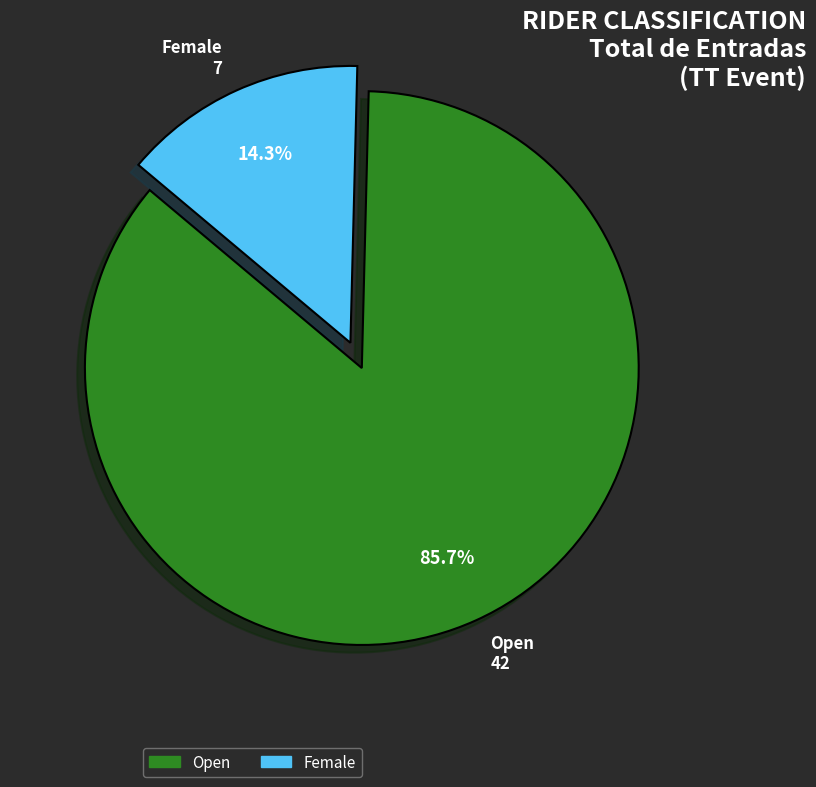

The Female slice represents 21% of the pie. True or false?

False